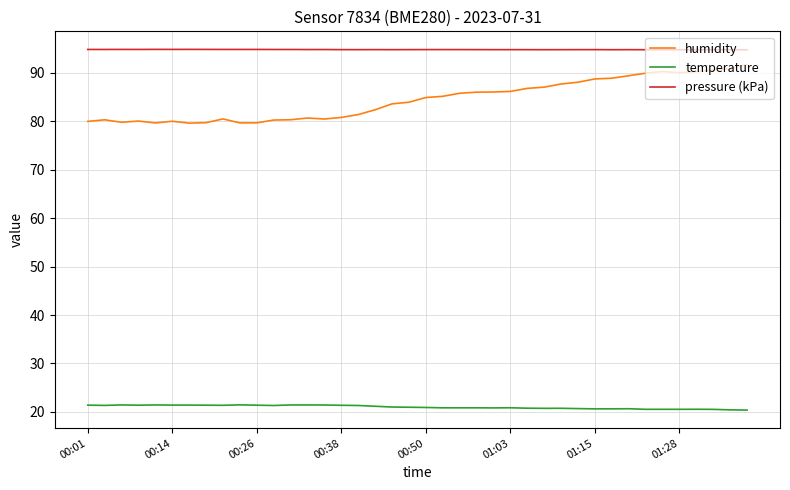

Which series has the largest total across all categories?

pressure (kPa)